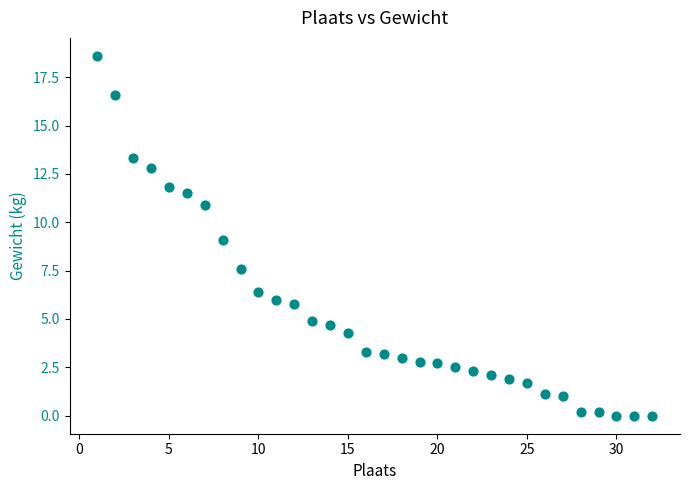

What is the range of Y values (max minus min)?

18.6